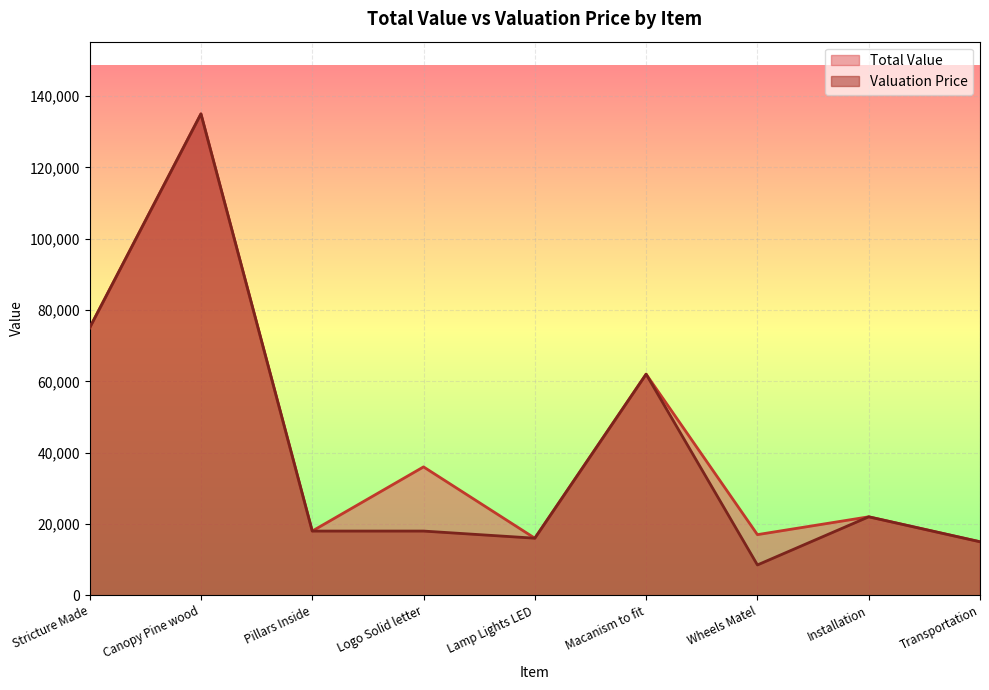

How many values in the Valuation Price series are below 18000?

3